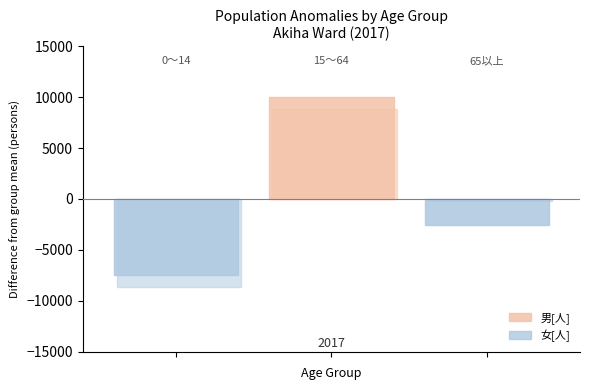

What are all the series names shown in the legend?

男[人], 女[人]